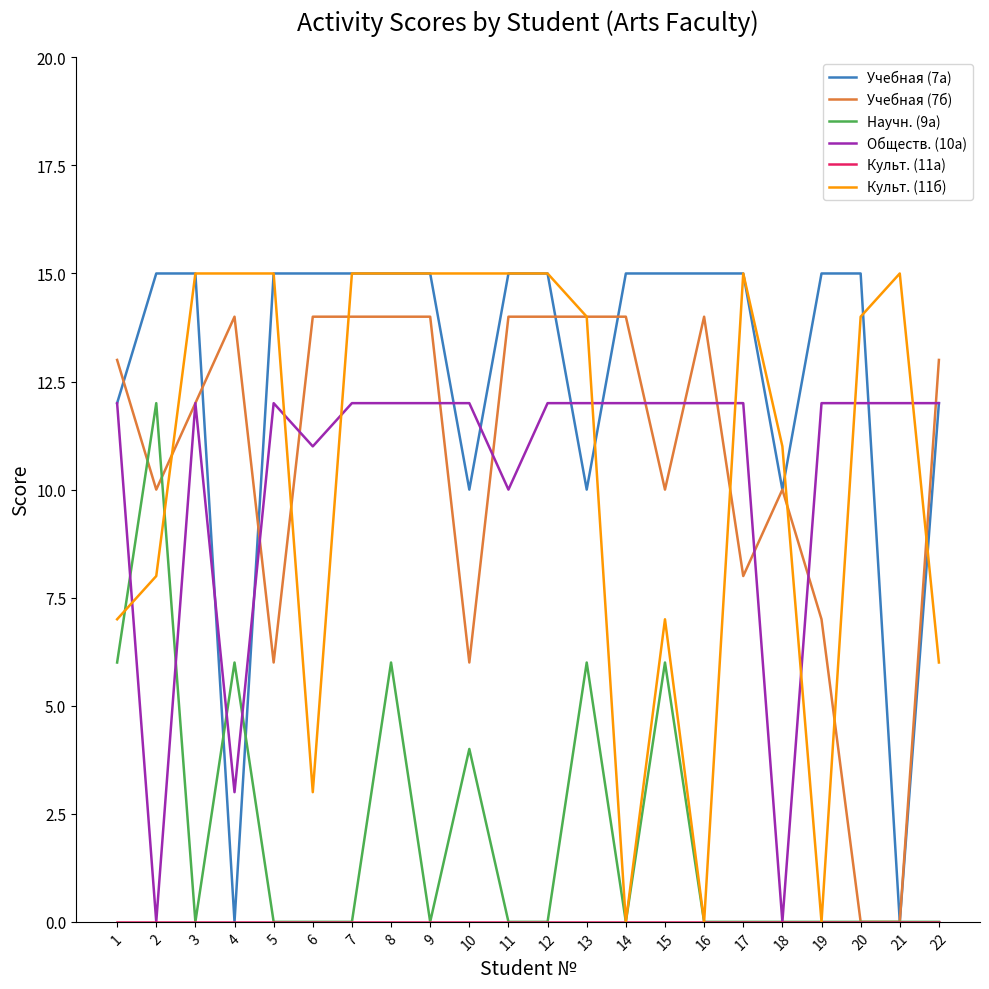

At which label does Научн. (9а) reach its peak?

2